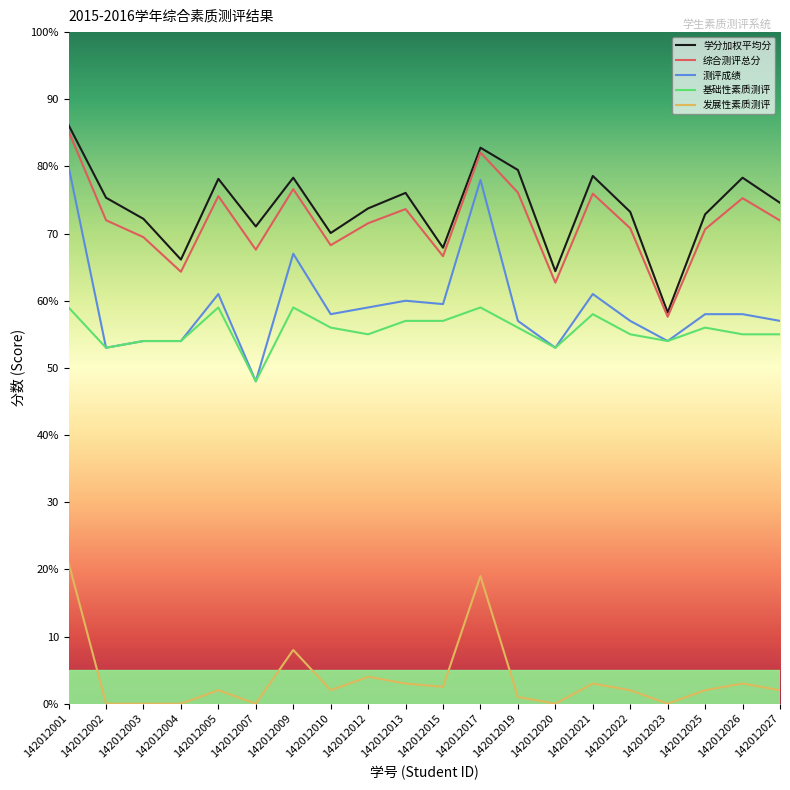

Reading left to right, list all the values displayed in this chart.

学分加权平均分: 86.2	75.3	72.2	66.1	78.2	71.1	78.3	70.1	73.8	76.1	67.9	82.8	79.5	64.4	78.6	73.2	58.2	72.9	78.3	74.6
综合测评总分: 85.2	72.0	69.5	64.3	75.6	67.6	76.6	68.3	71.5	73.7	66.6	82.1	76.1	62.7	75.9	70.8	57.6	70.6	75.3	71.9
测评成绩: 80.0	53.0	54.0	54.0	61.0	48.0	67.0	58.0	59.0	60.0	59.5	78.0	57.0	53.0	61.0	57.0	54.0	58.0	58.0	57.0
基础性素质测评: 59.0	53.0	54.0	54.0	59.0	48.0	59.0	56.0	55.0	57.0	57.0	59.0	56.0	53.0	58.0	55.0	54.0	56.0	55.0	55.0
发展性素质测评: 21.0	0.0	0.0	0.0	2.0	0.0	8.0	2.0	4.0	3.0	2.5	19.0	1.0	0.0	3.0	2.0	0.0	2.0	3.0	2.0